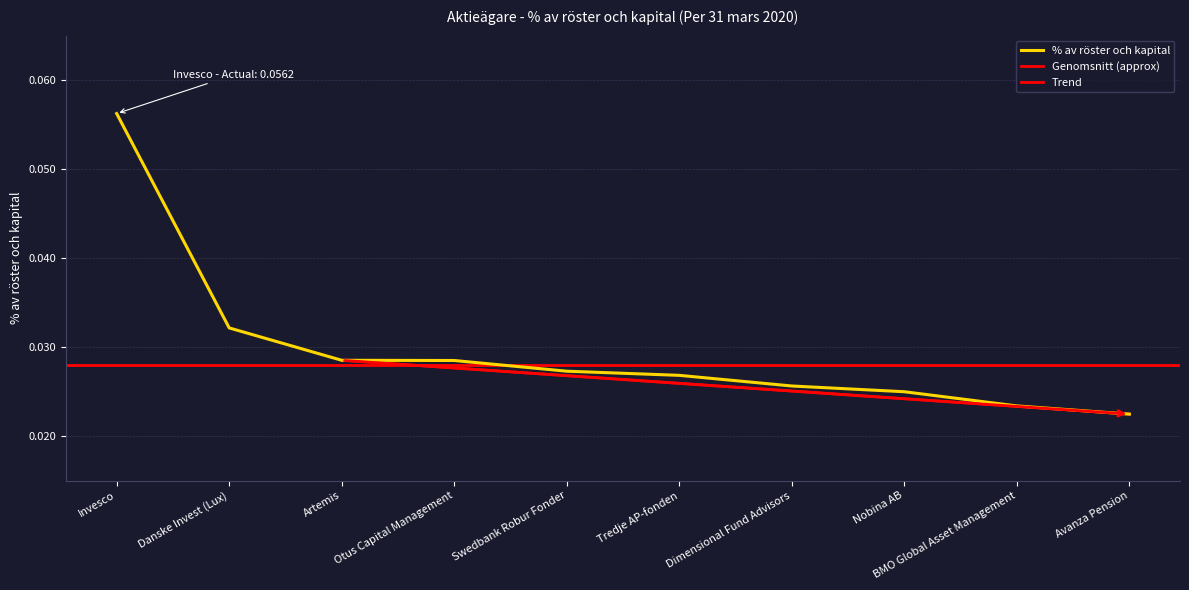

How many lines are shown in the chart?

1